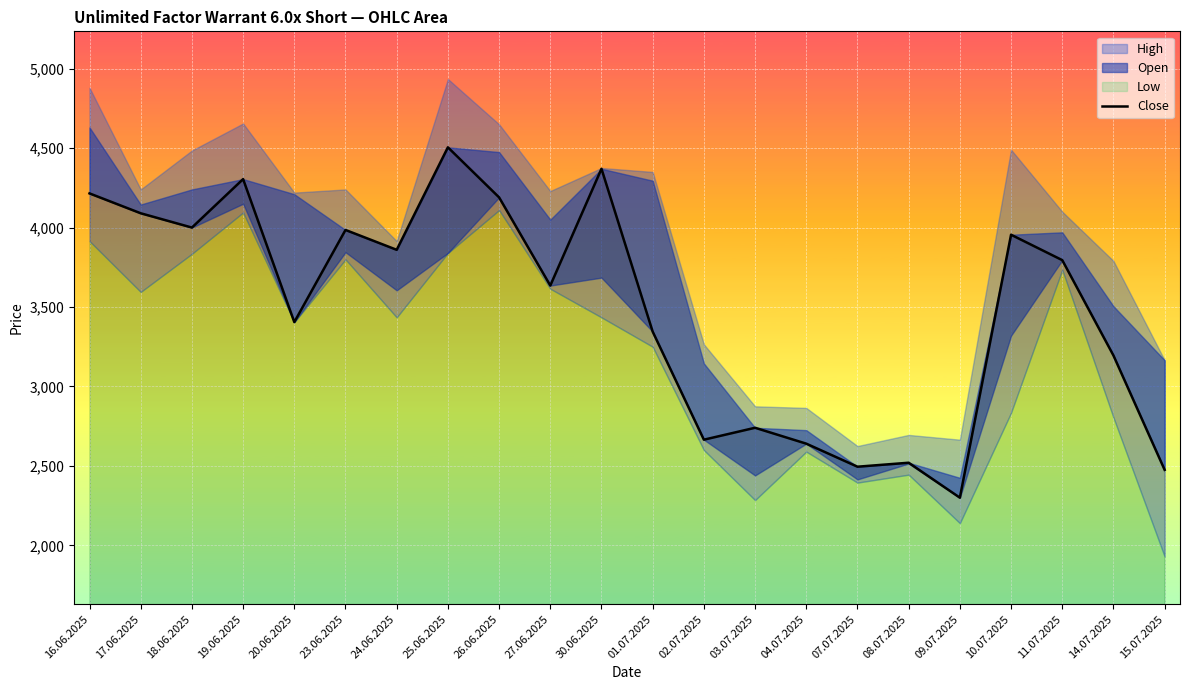

At which label is the value closest to 3402?

20.06.2025